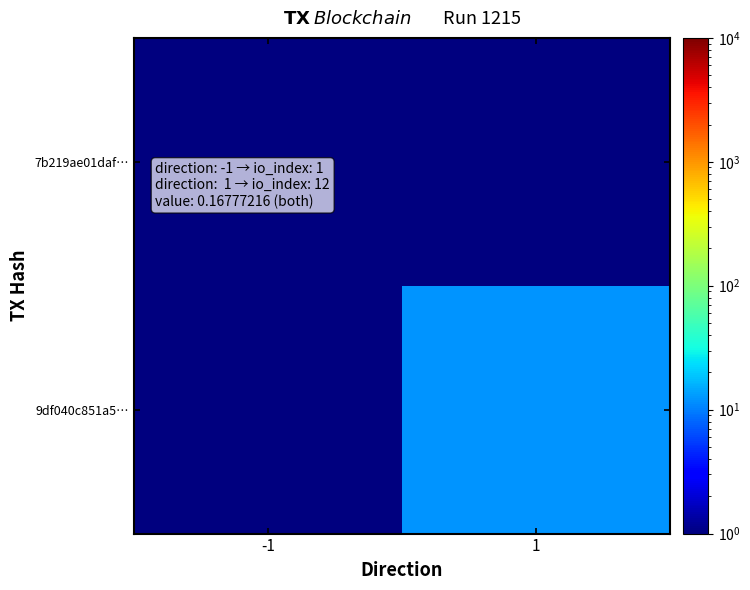

Rank the series by their maximum value, from highest to lowest.

9df040c851a5…, 7b219ae01daf…